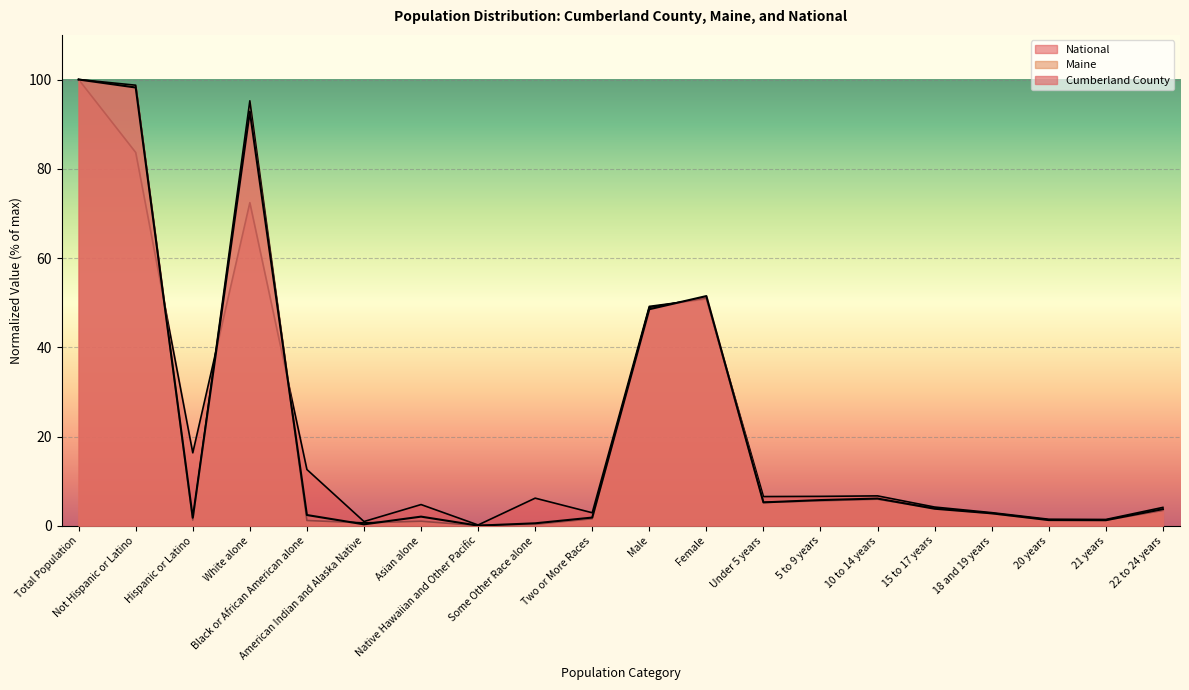

True or false: Maine has a value of 1.3 at Hispanic or Latino.

True